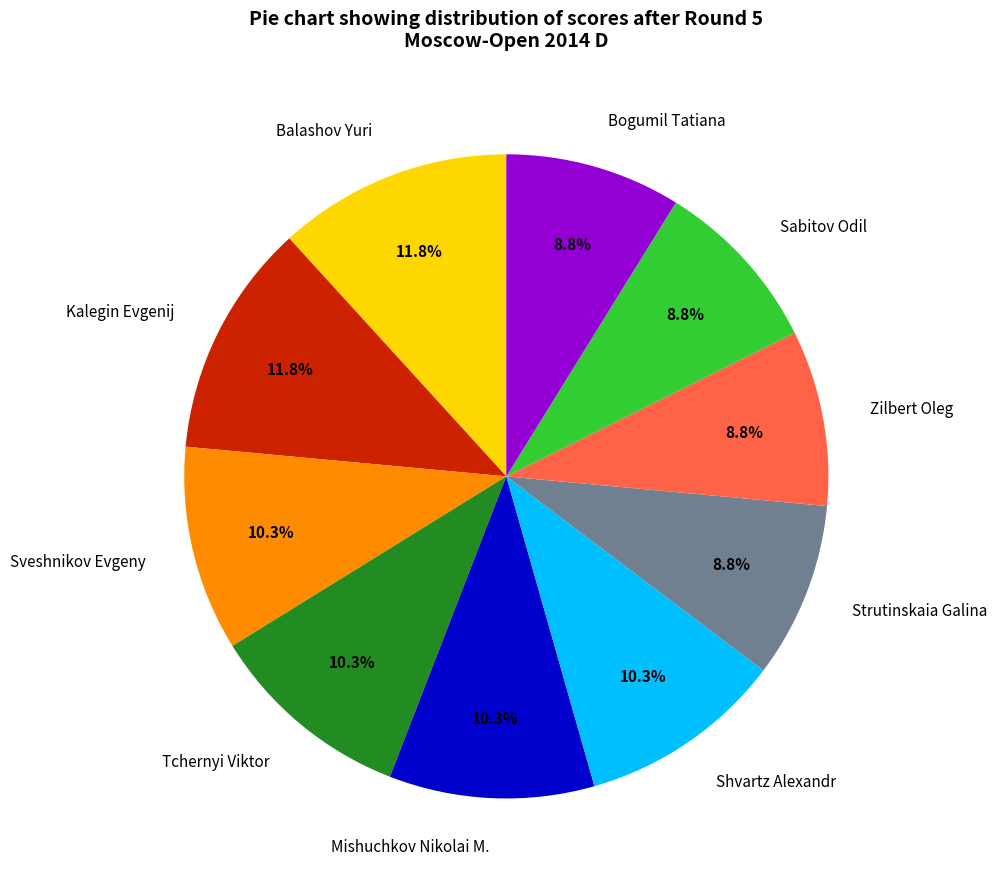

Between Strutinskaia Galina and Sveshnikov Evgeny, which is larger?

Sveshnikov Evgeny